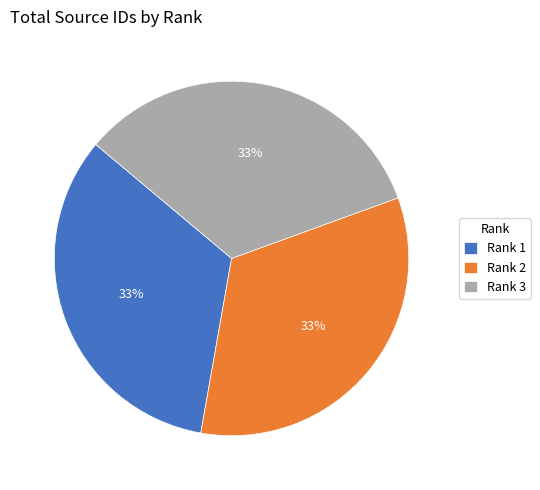

To the nearest percent, what portion does Rank 3 represent?

33%